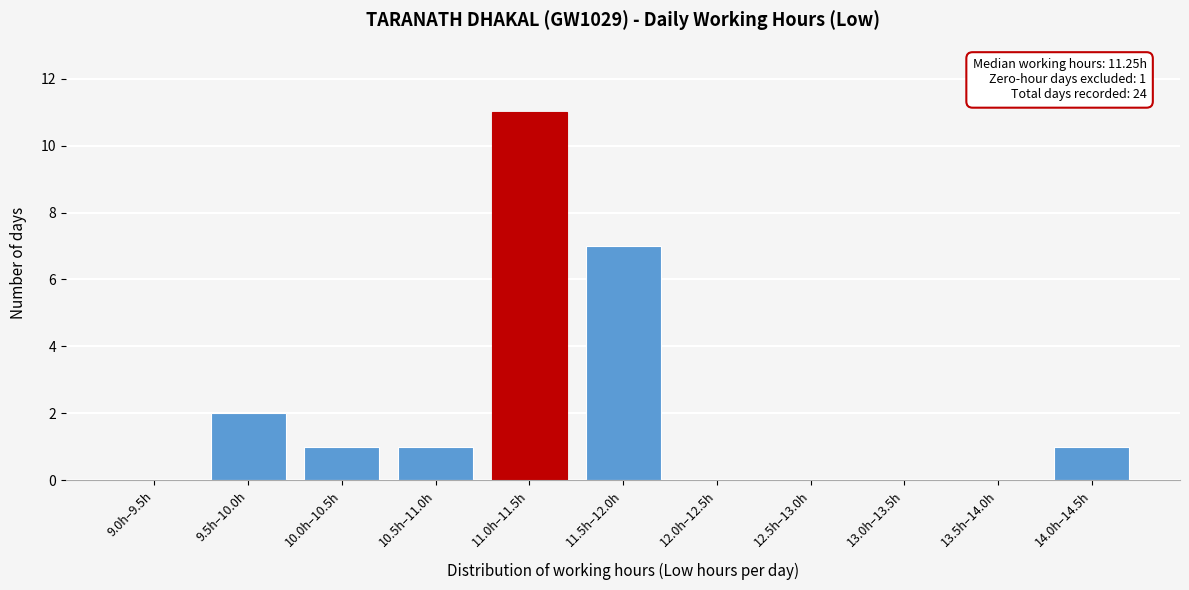

Reading left to right, transcribe all the data shown in this chart.

9.0h–9.5h=0	9.5h–10.0h=2	10.0h–10.5h=1	10.5h–11.0h=1	11.0h–11.5h=11	11.5h–12.0h=7	12.0h–12.5h=0	12.5h–13.0h=0	13.0h–13.5h=0	13.5h–14.0h=0	14.0h–14.5h=1